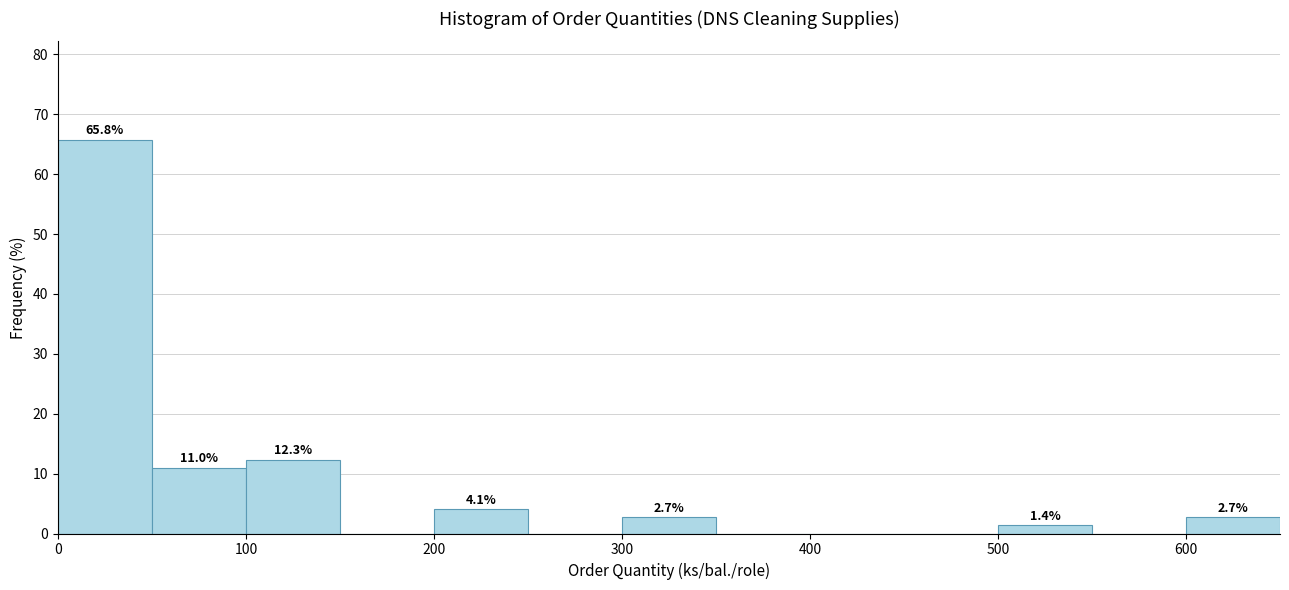

Which range on the x-axis has the tallest bar?

0 to 50